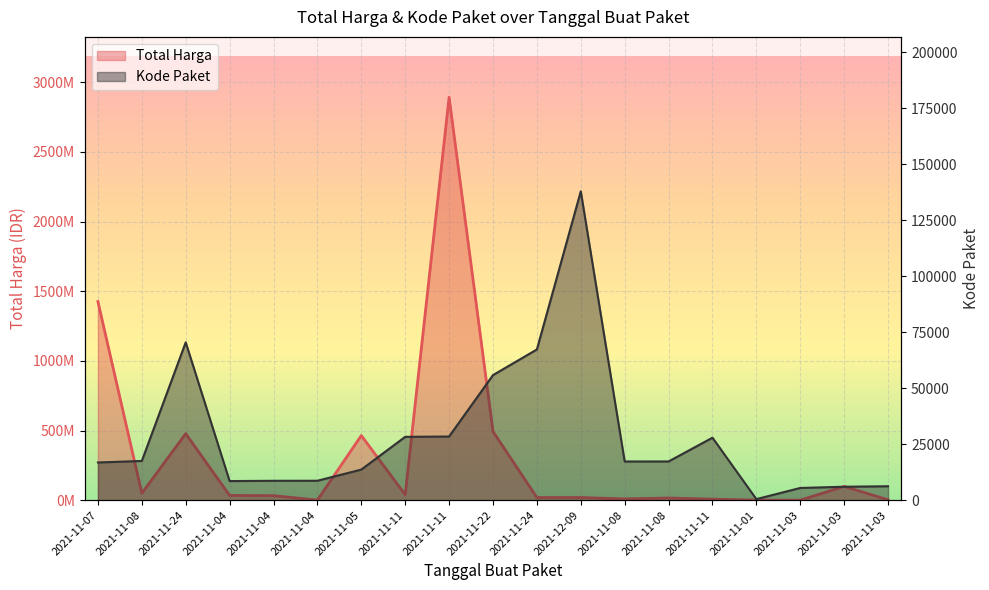

Is the value of Kode Paket at 2021-11-03 greater than the value of Total Harga at 2021-11-24?

No